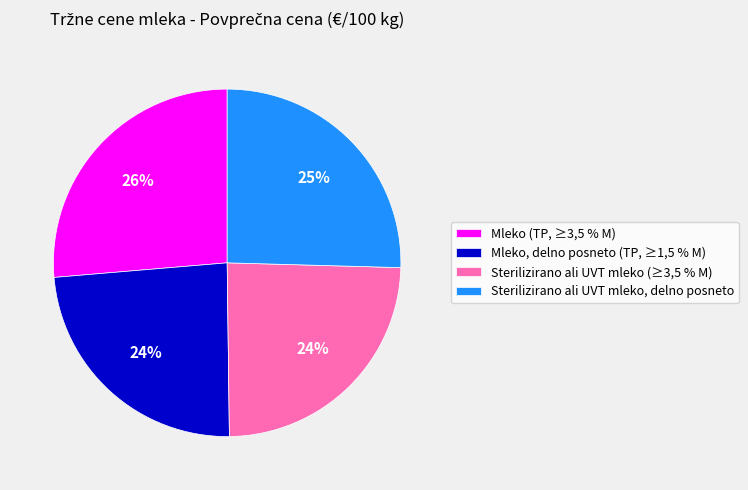

What is the largest slice in the pie chart?

Mleko (TP, ≥3,5 % M)